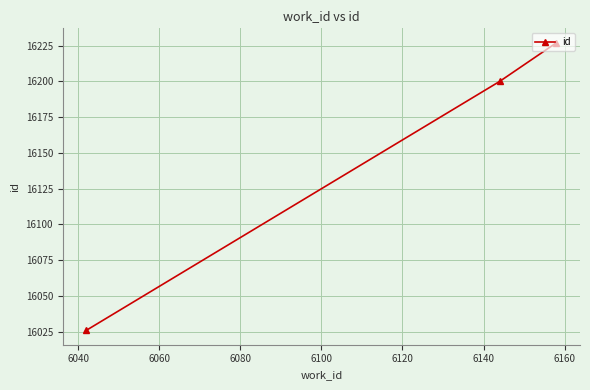

Does the chart display data point markers on the line(s)?

Yes